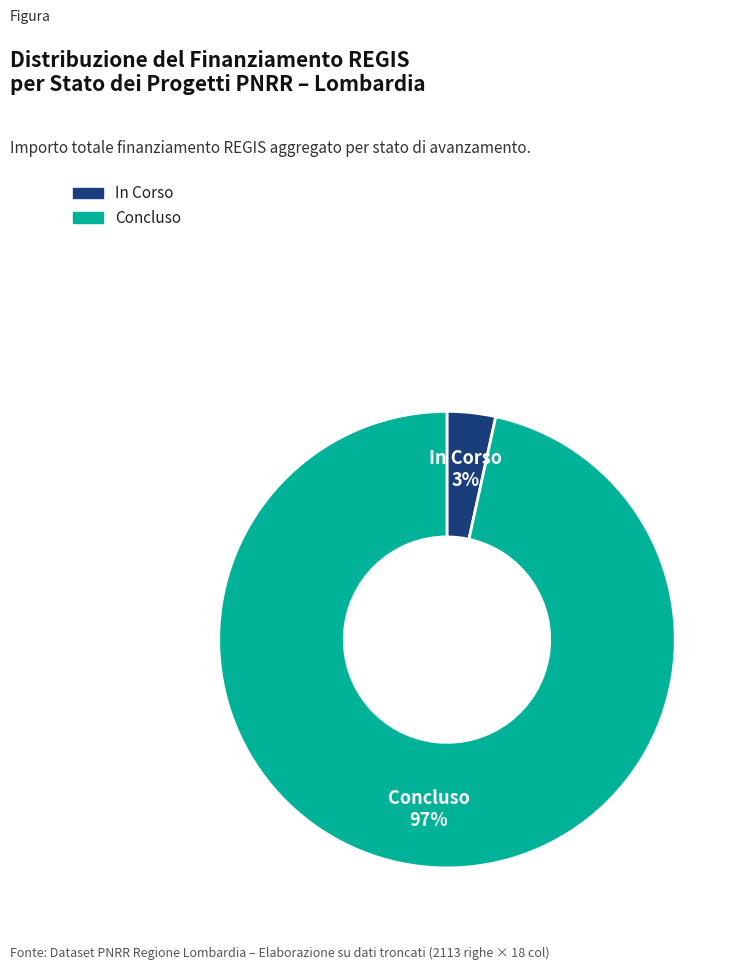

Does any single category account for the majority?

Yes